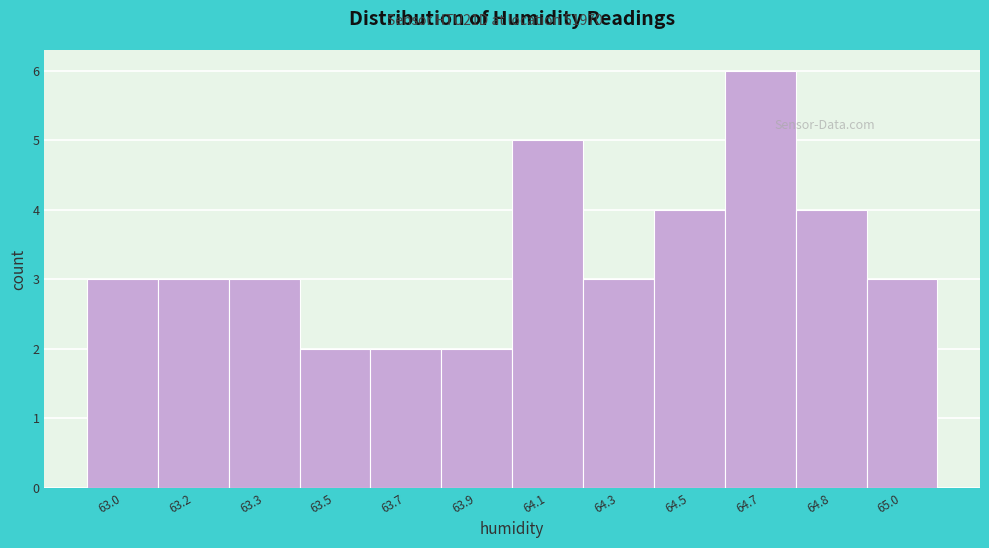

Reading left to right, transcribe all the data shown in this chart.

63.0=3	63.2=3	63.3=3	63.5=2	63.7=2	63.9=2	64.1=5	64.3=3	64.5=4	64.7=6	64.8=4	65.0=3